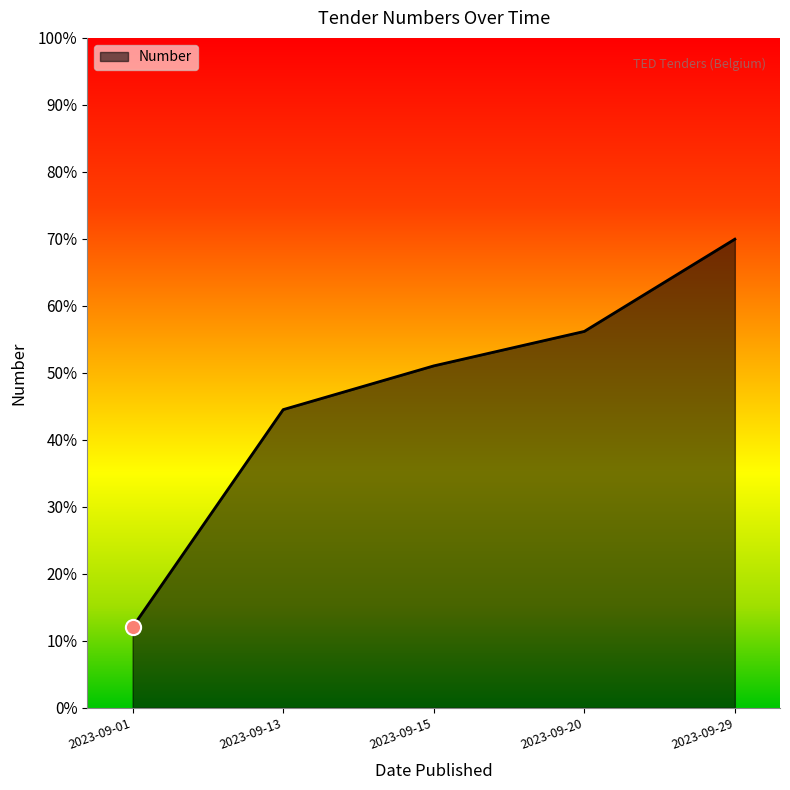

Is this an area chart (filled region under the line)?

Yes